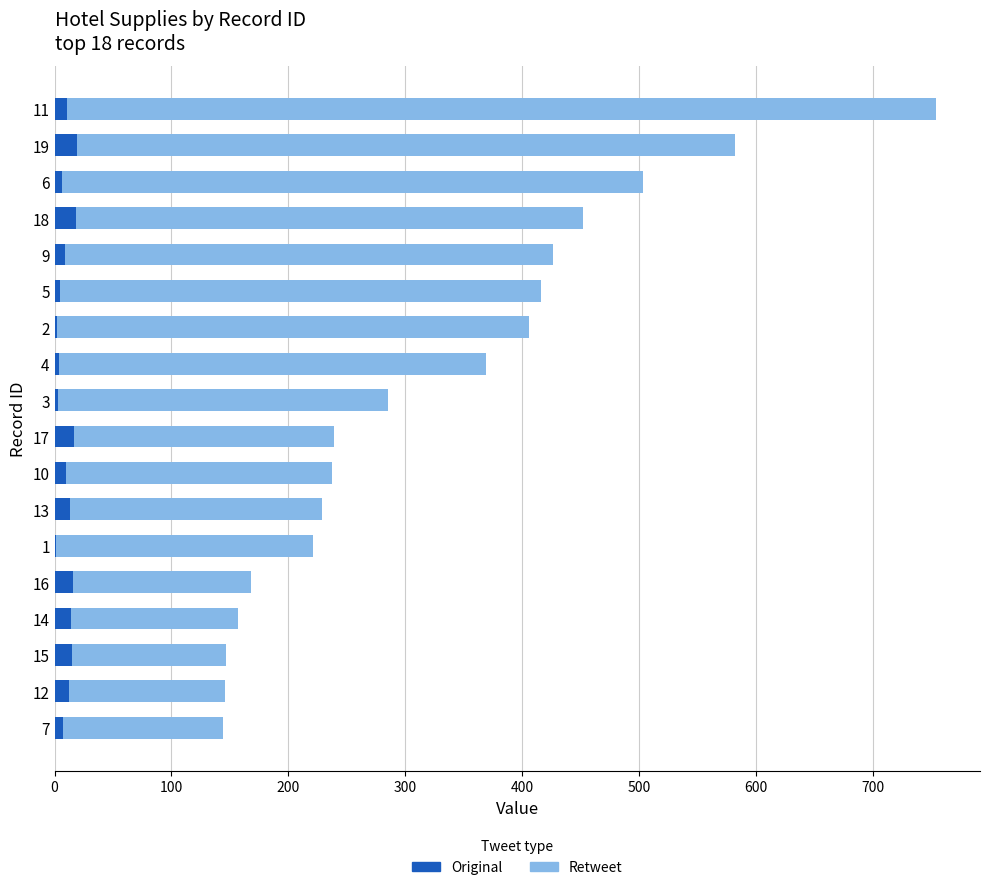

At which category is the sum across all series the highest?

11